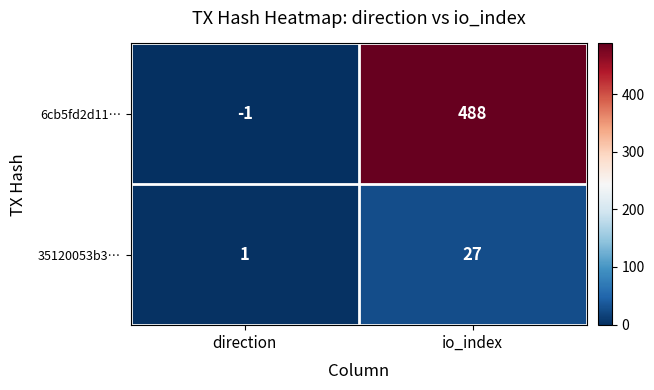

At how many categories does at least one series exceed 3?

1